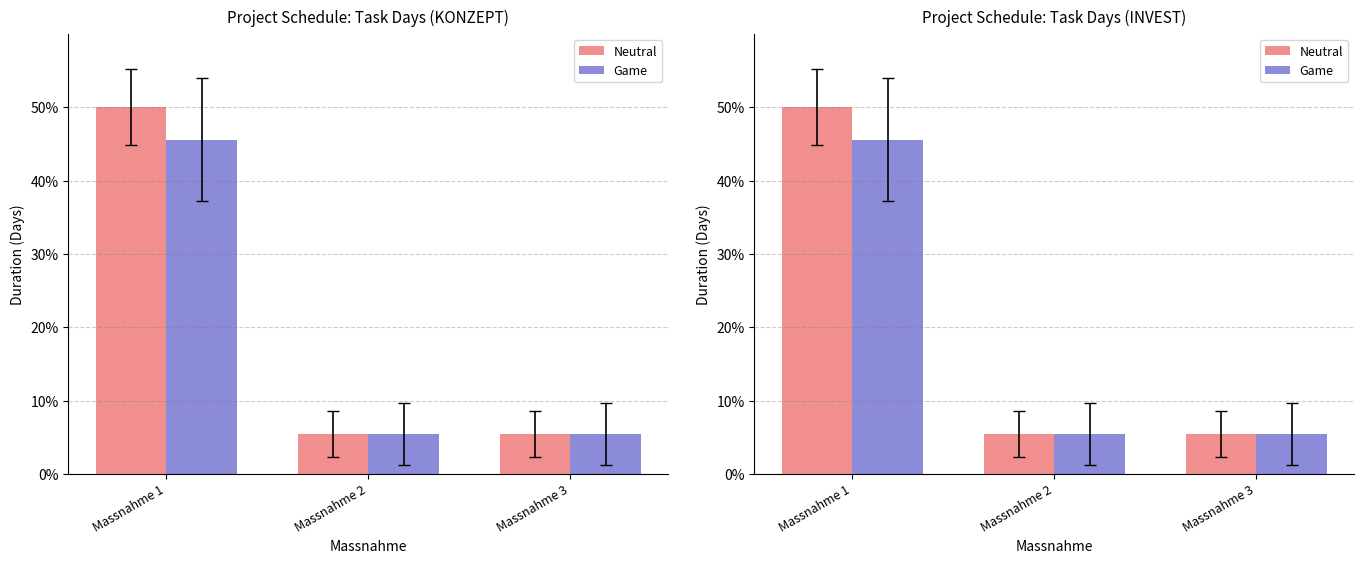

Is the value of Game at Massnahme 3 greater than the value of Neutral at Massnahme 1?

No